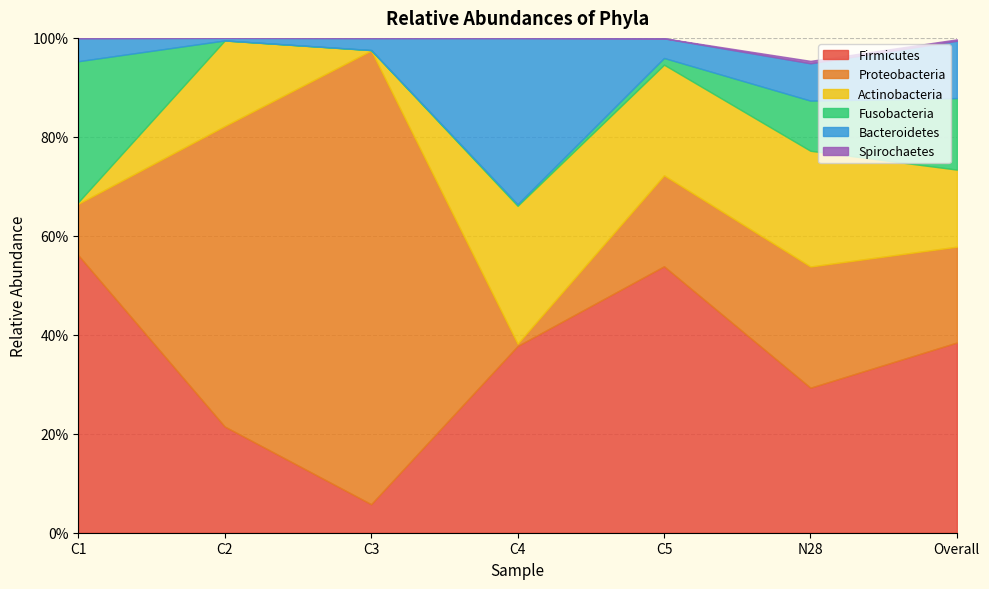

How many times do Proteobacteria and Firmicutes cross each other?

2